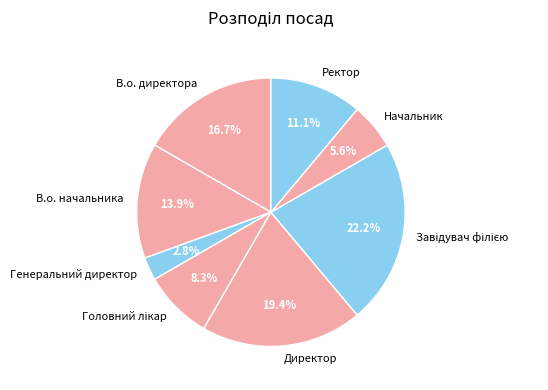

Does В.о. директора represent more than half of the total?

No